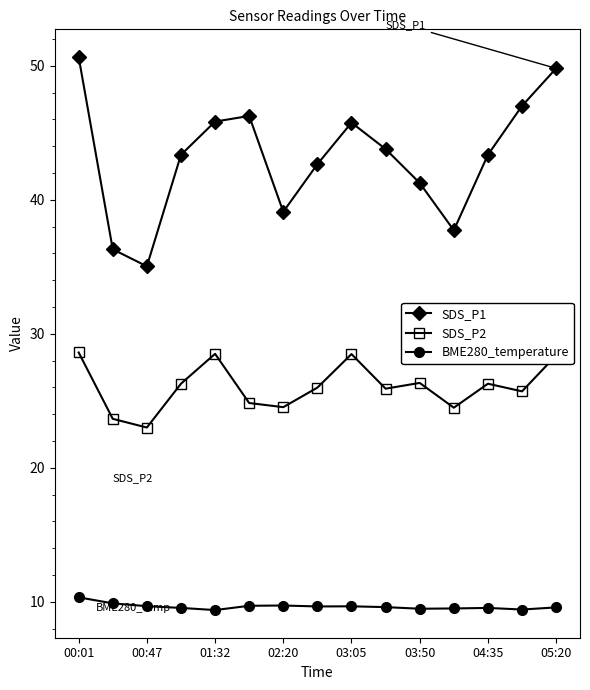

Which series has the widest spread of values?

SDS_P1